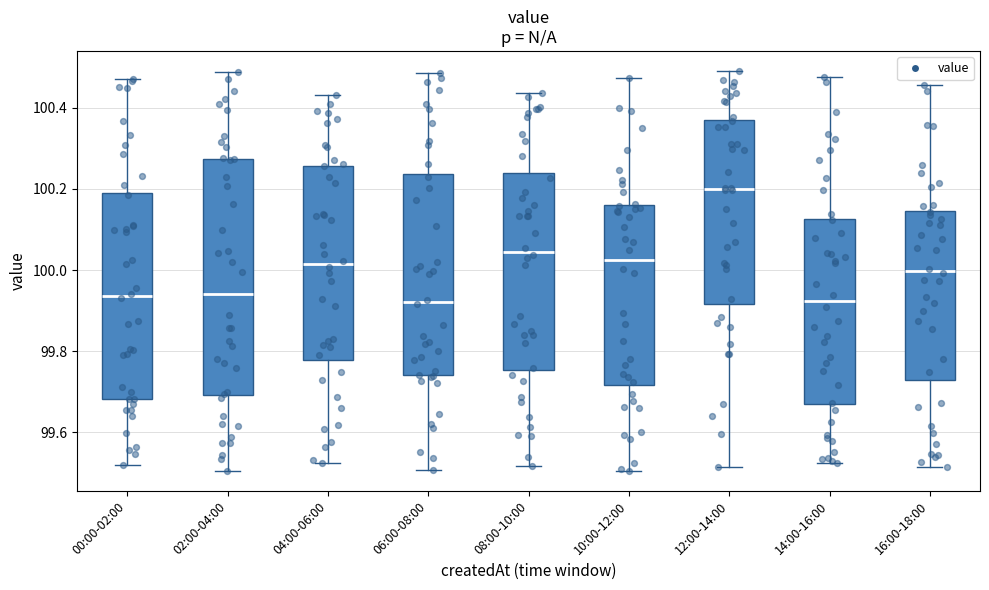

Comparing the boxes themselves (not the whiskers), which one is the tallest?

02:00-04:00